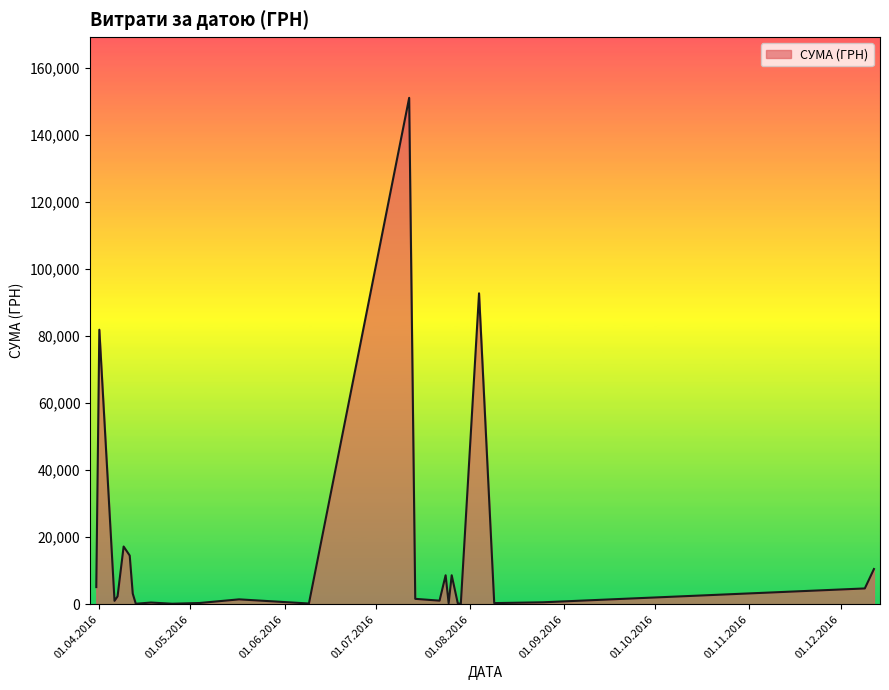

What is the maximum value shown in the chart?

151115.9